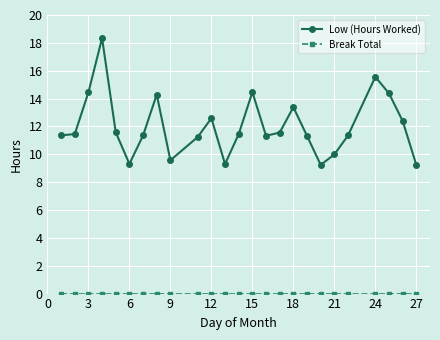

At how many categories does at least one series exceed 4?

25